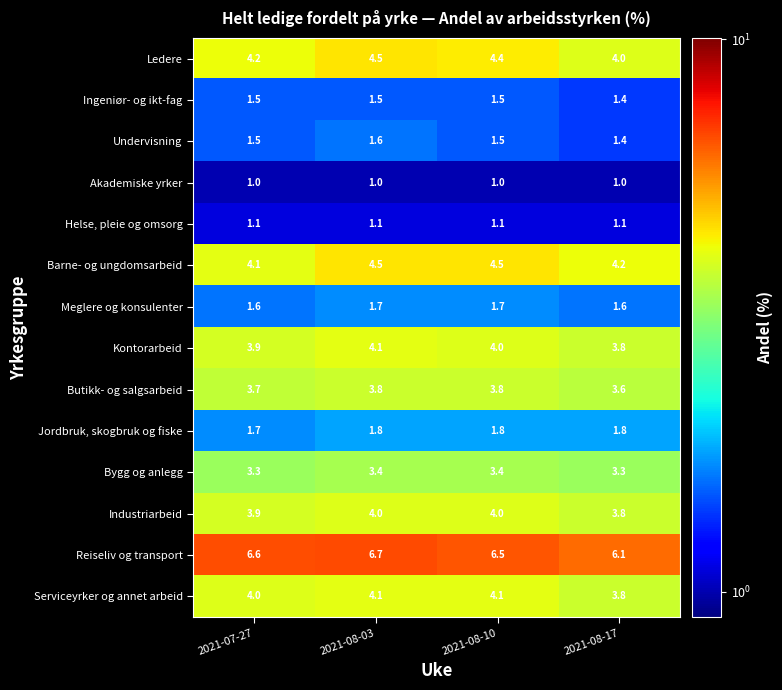

How many categories are shown in the chart?

4